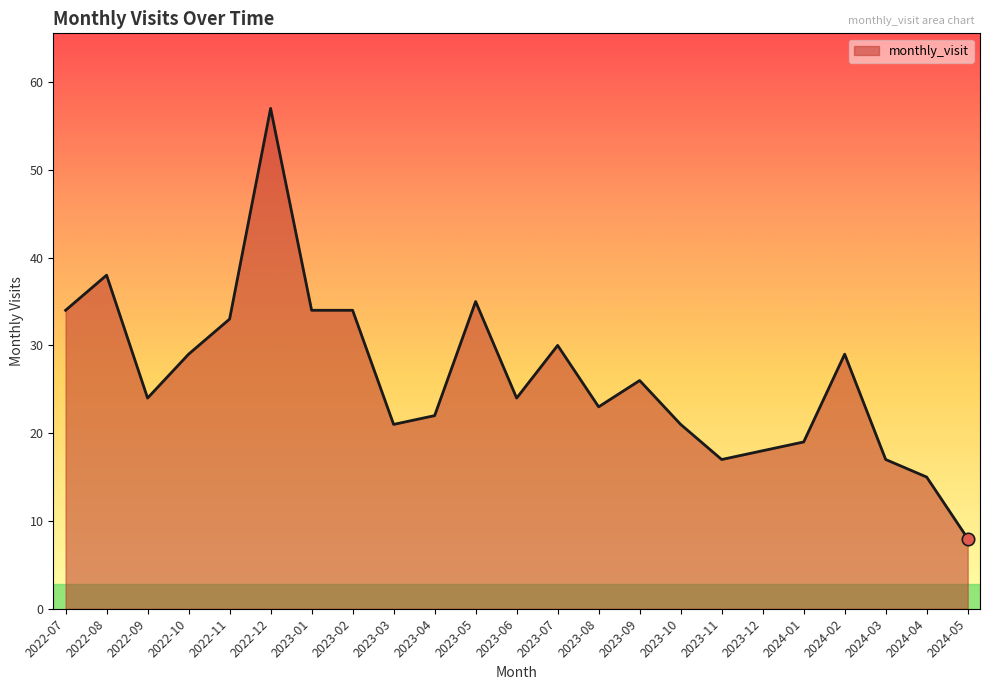

What is the change in value from 2023-12 to 2024-02?

+11